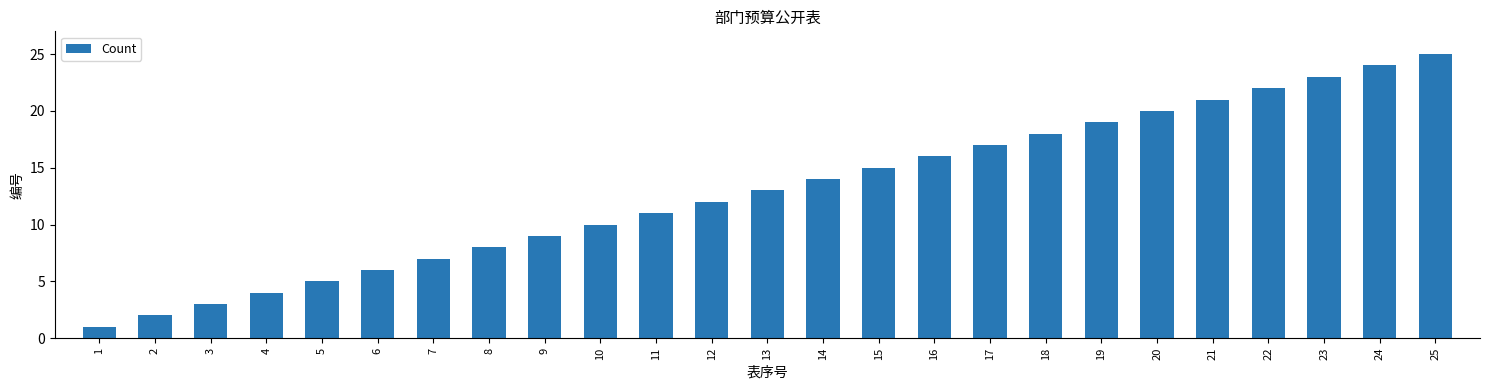

What is the difference between the maximum and minimum values?

24